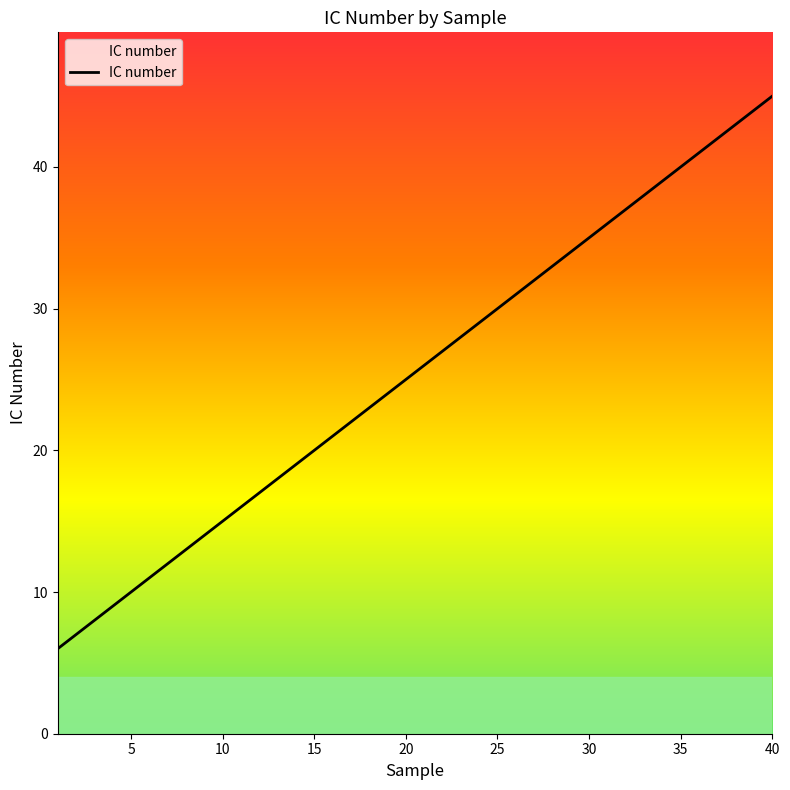

What is the smallest value displayed?

6